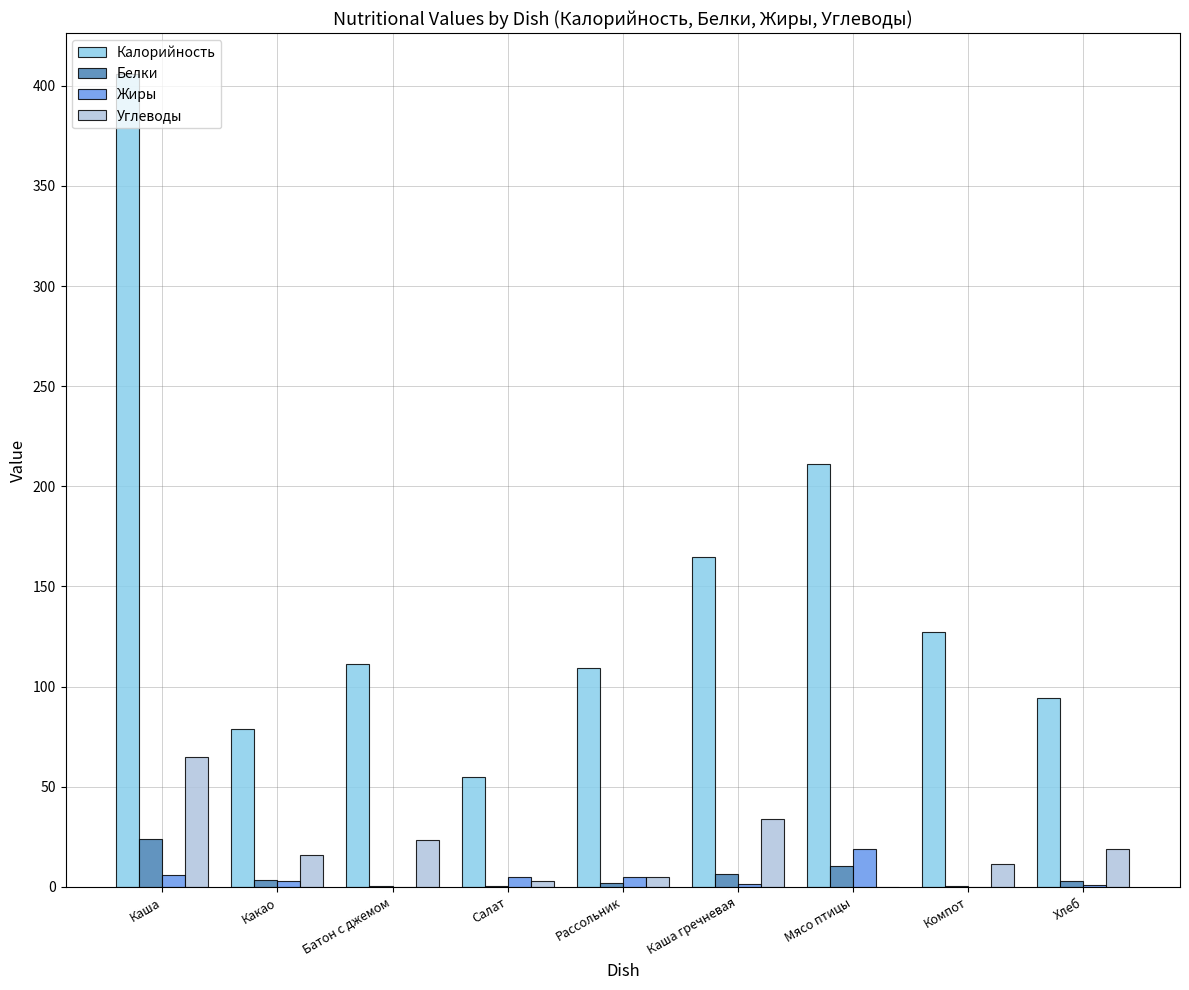

At which label is Калорийность closest to 230?

Мясо птицы